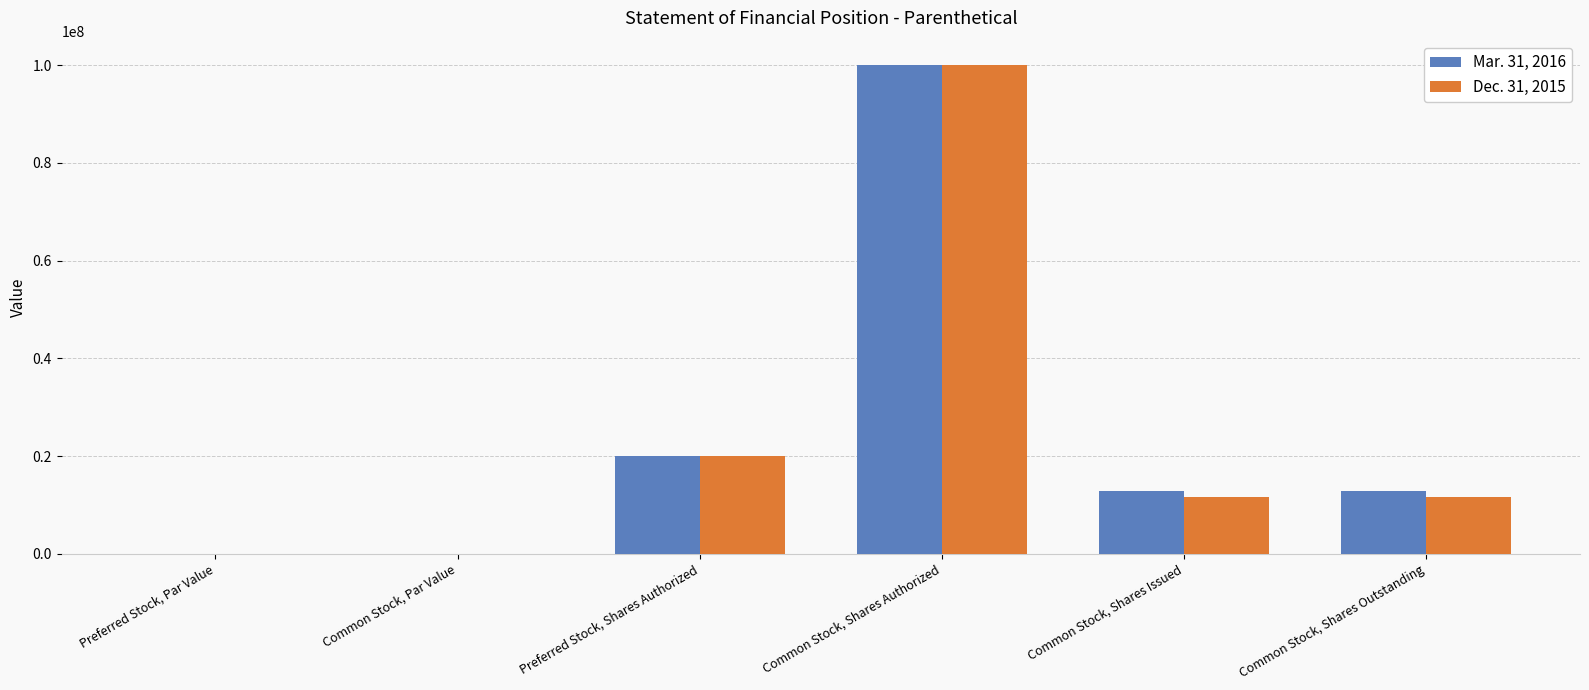

Between Preferred Stock, Shares Authorized and Common Stock, Shares Outstanding, which series saw the biggest shift?

Dec. 31, 2015